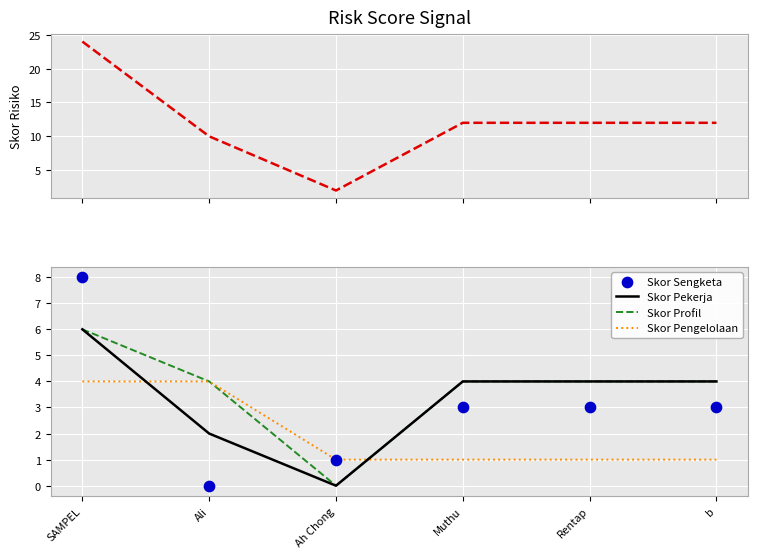

Is the value of Skor Sengketa at Ali greater than the value of Skor Pekerja at SAMPEL?

No